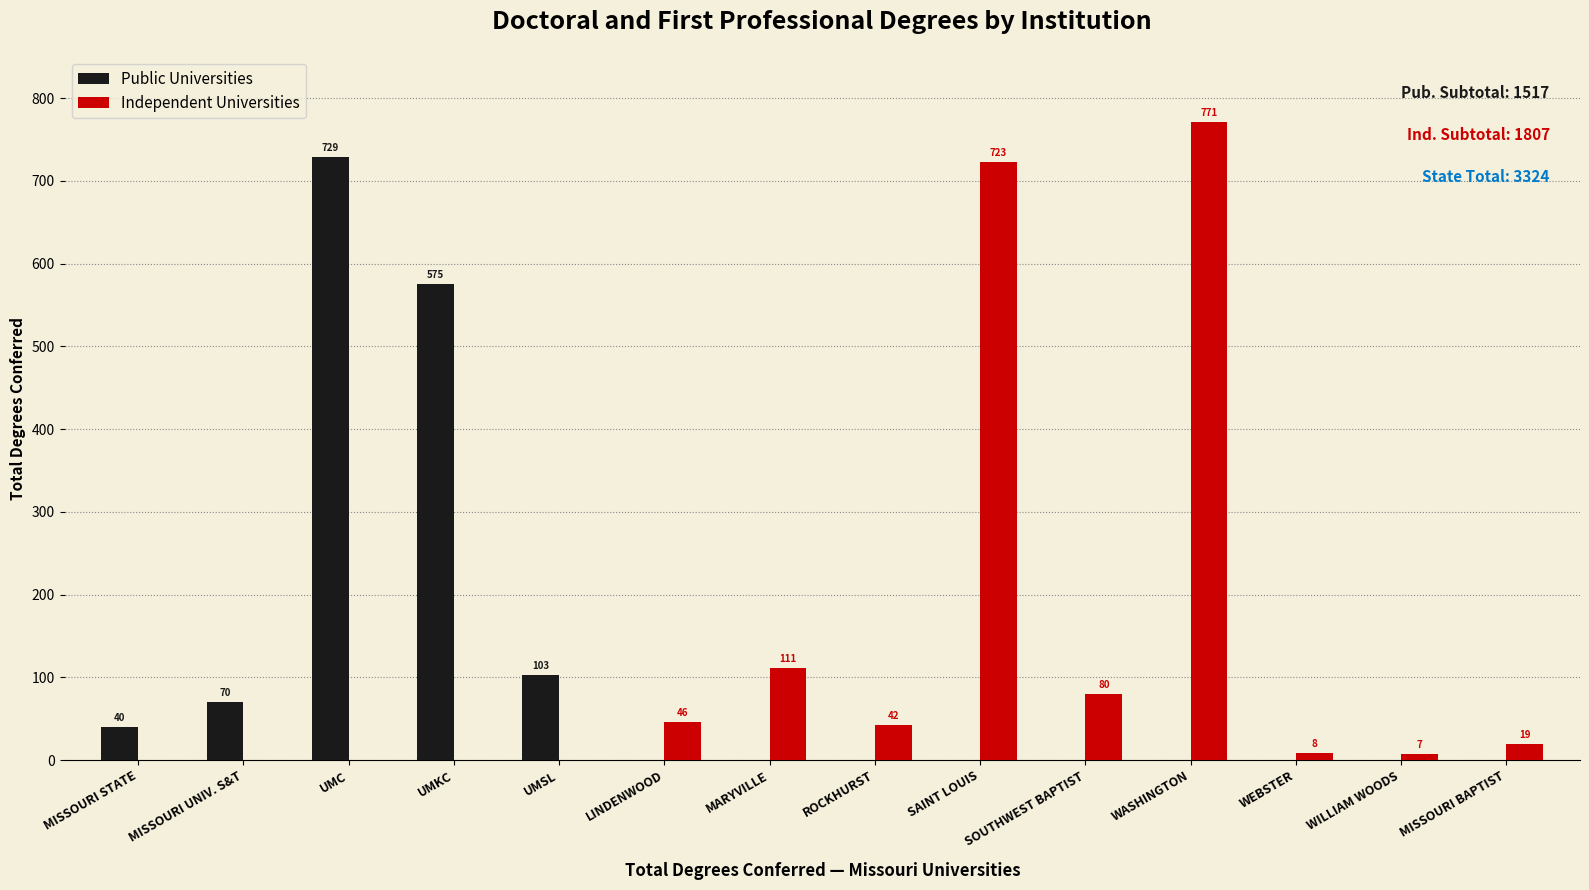

Count the number of data series in this chart.

2